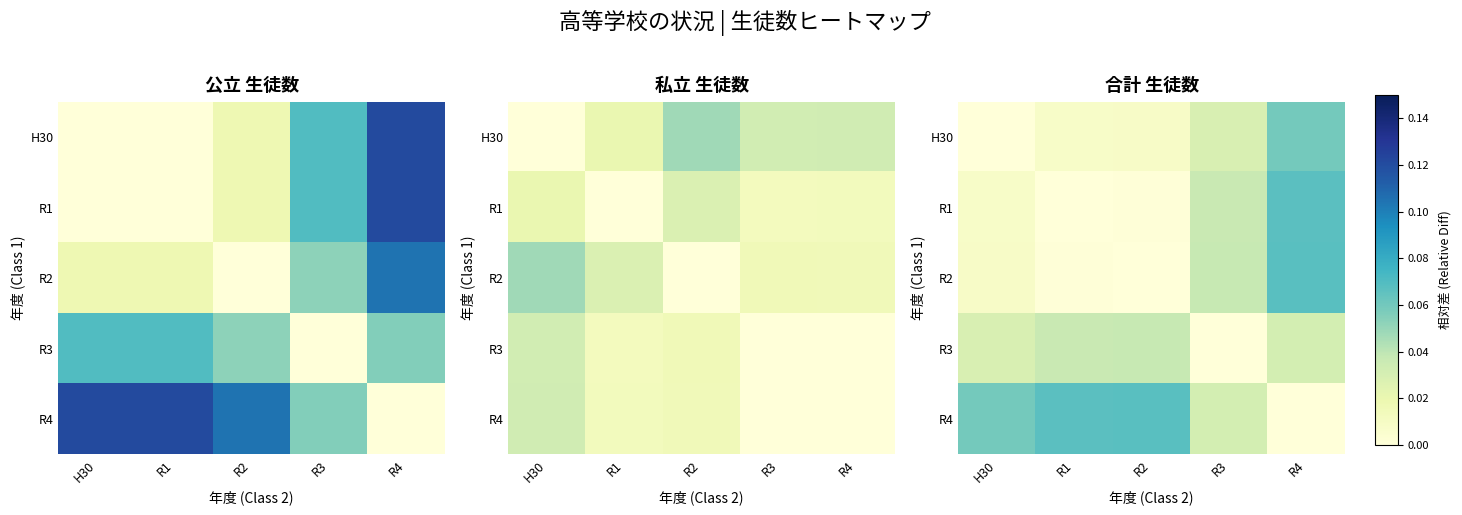

List the labels in order of R1 value, largest first.

R4, R3, H30, R2, R1